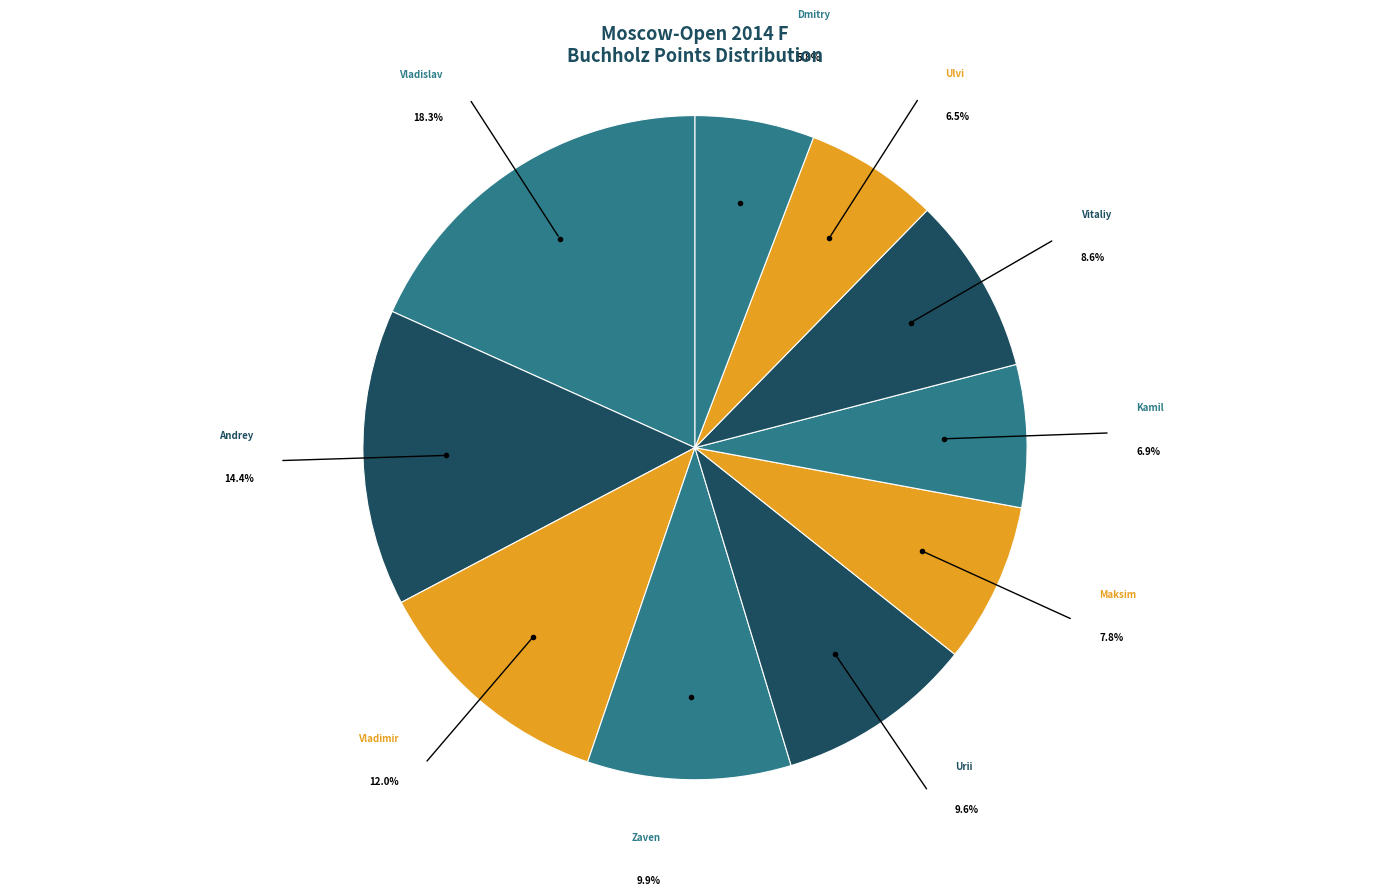

Which slice is the largest?

Artemiev Vladislav